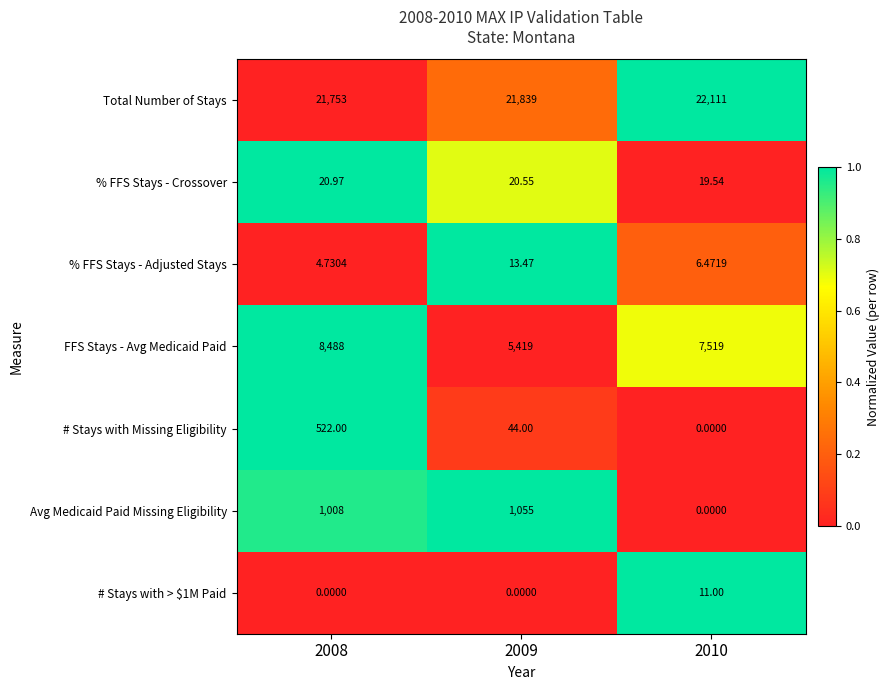

Which series has the largest total across all categories?

Total Number of Stays